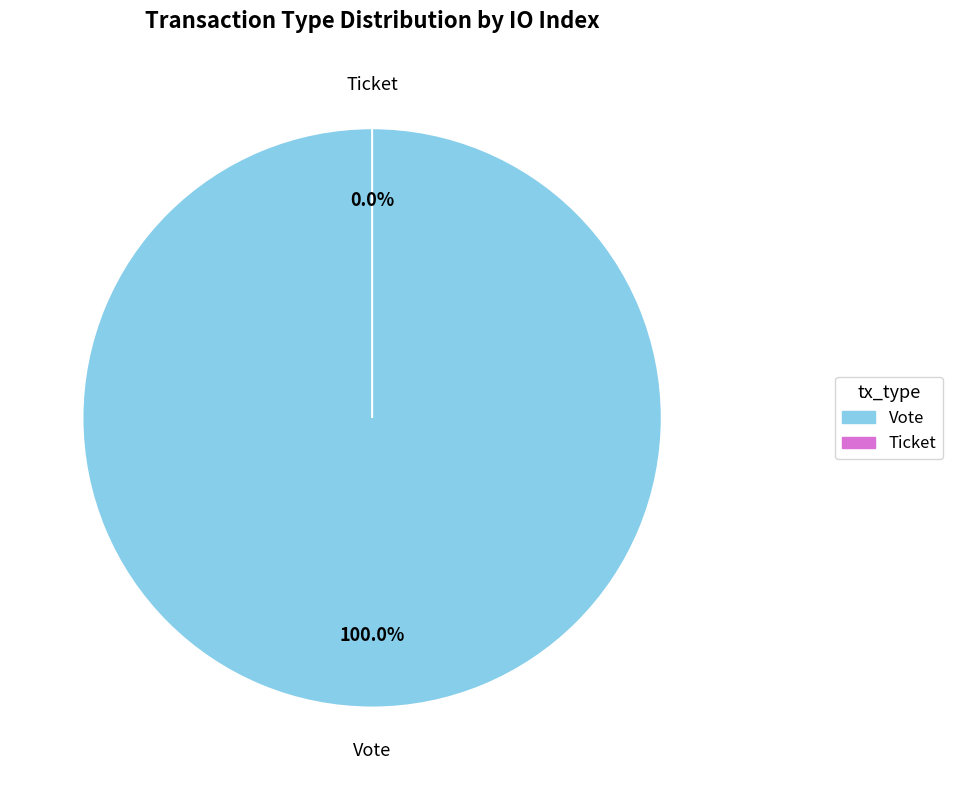

To the nearest percent, what is the combined percentage of Vote and Ticket?

100%